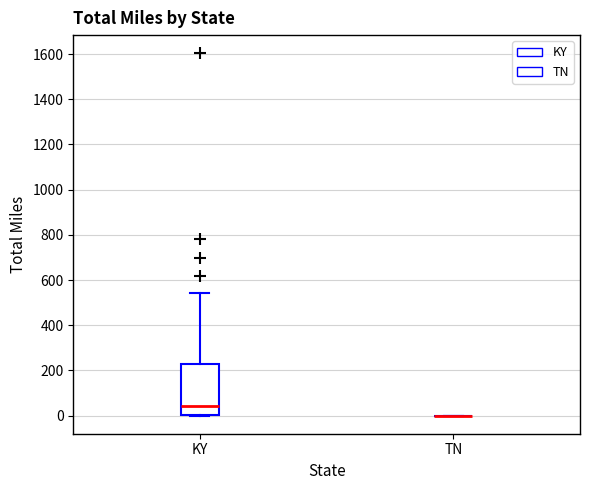

Reading left to right, transcribe this box plot: for each box, give where its median line is, the range the box spans, and where its two whiskers end, as read against the y-axis. The values are not printed on the chart, so give them approximately, as read against the axis.

KY: median 40, box 0 to 220, whiskers 0 to 540
TN: box collapsed to a line at 0, whiskers 0 to 0